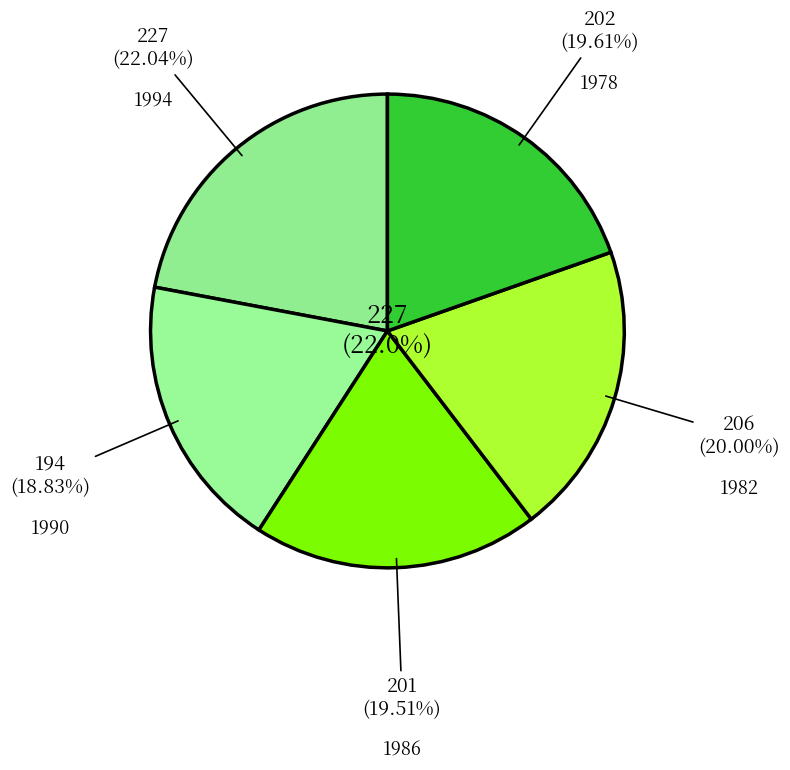

Which category has the biggest portion of the pie?

1994